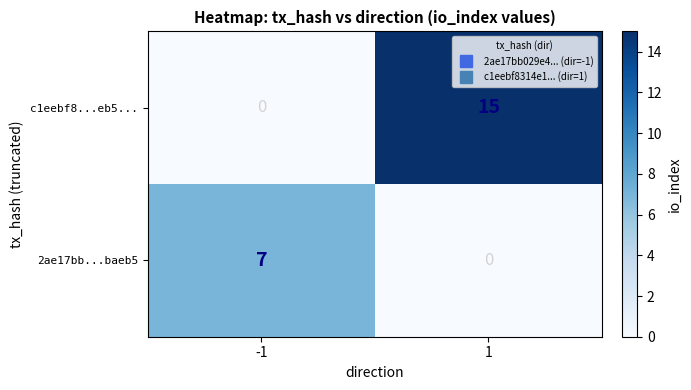

What is the maximum value for c1eebf8...eb5...?

15